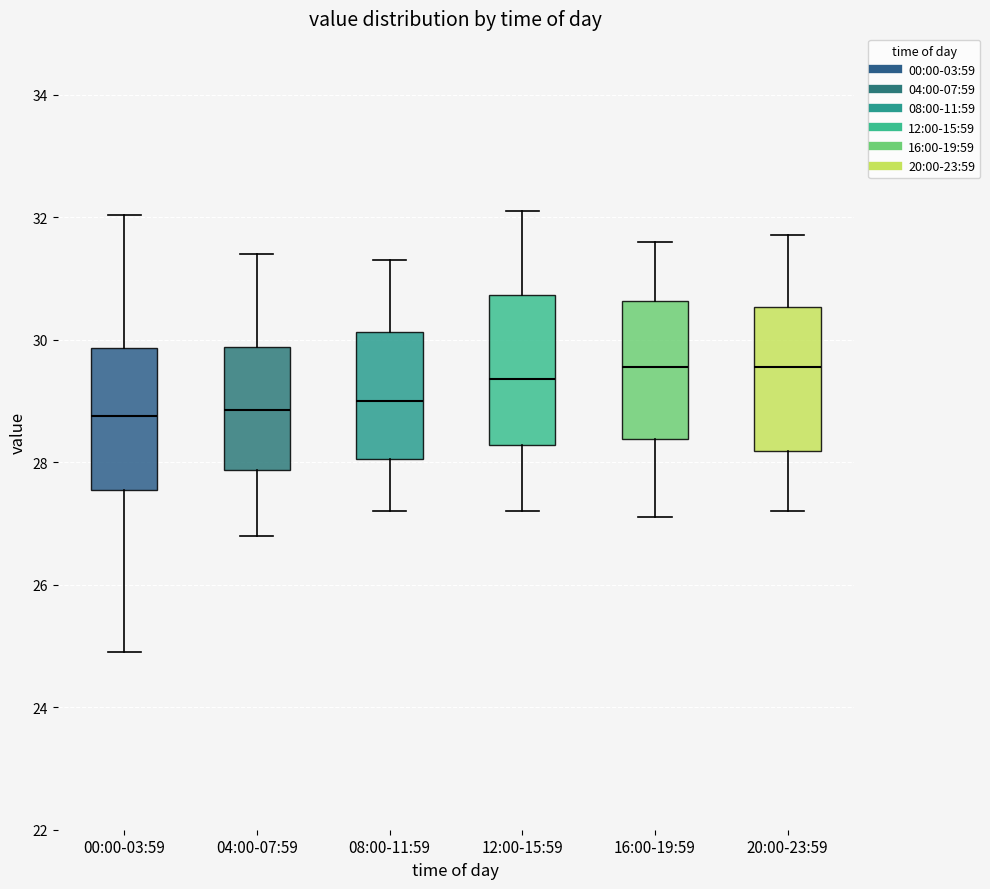

Where does the median line of the box for 04:00-07:59 sit on the y-axis? The values are not printed on the chart, so give them approximately, as read against the axis.

28.8